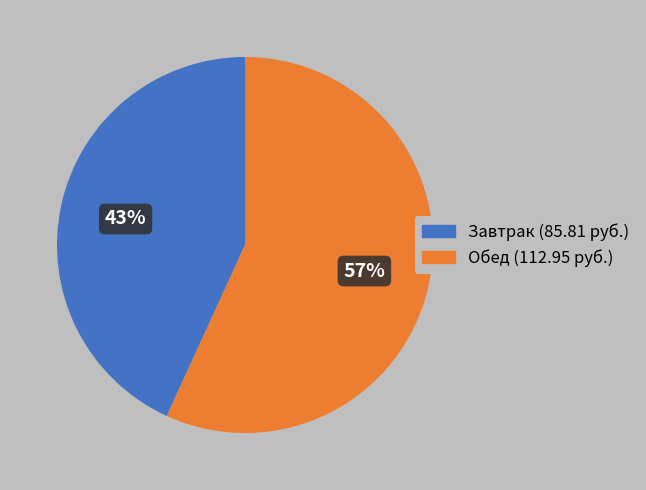

To the nearest percent, what is the difference between the largest and smallest slice percentages?

14%